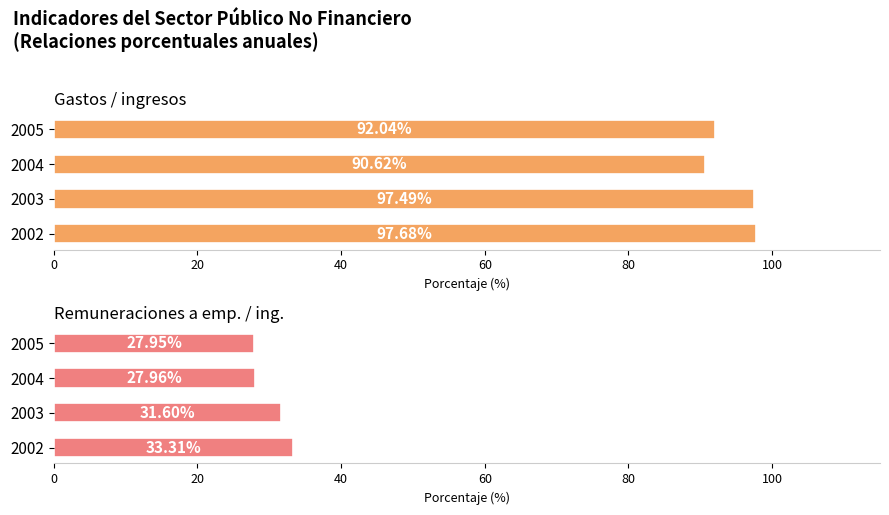

What is the value of the Gastos / ingresos bar at the 4th from the left?

92.0